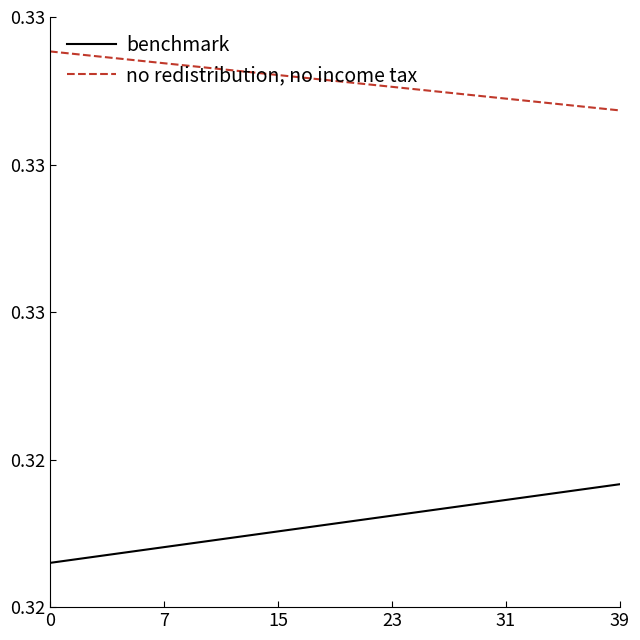

What are all the series names shown in the legend?

benchmark, no redistribution, no income tax